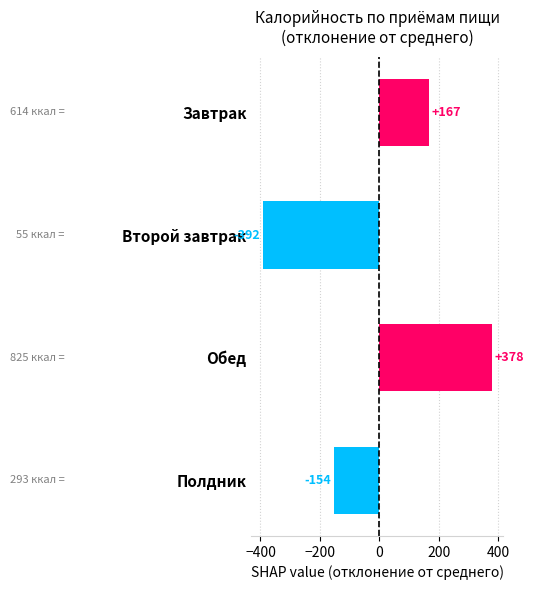

Is it true that the value at Обед is 378.2?

True